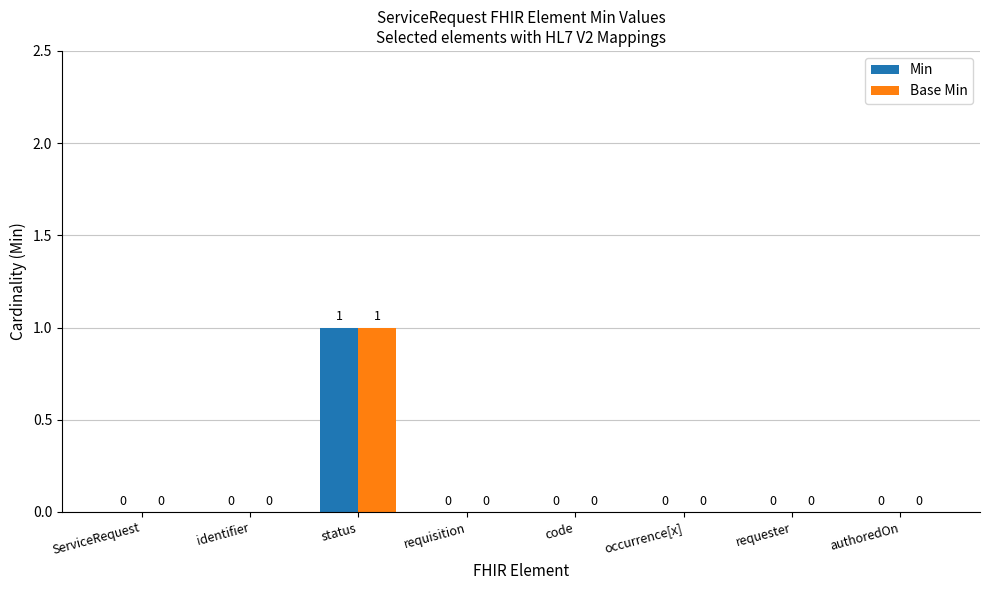

How many Min values are between 0 and 1?

8